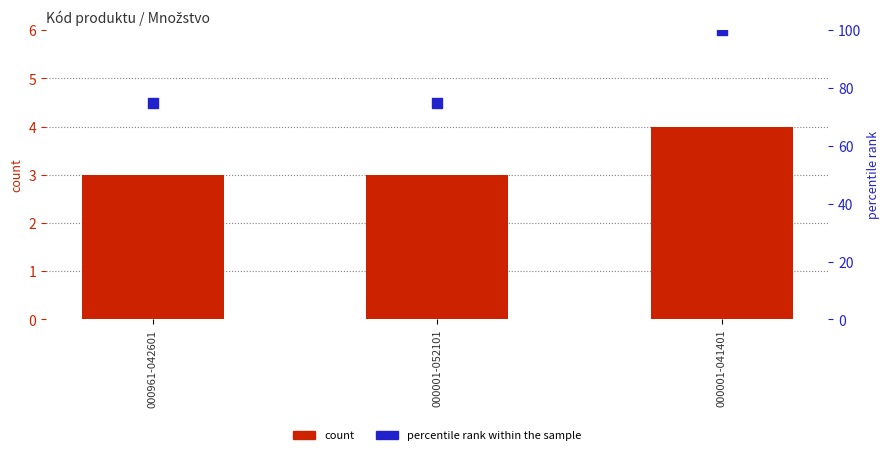

What is the total value across all series at 000001-052101?

78